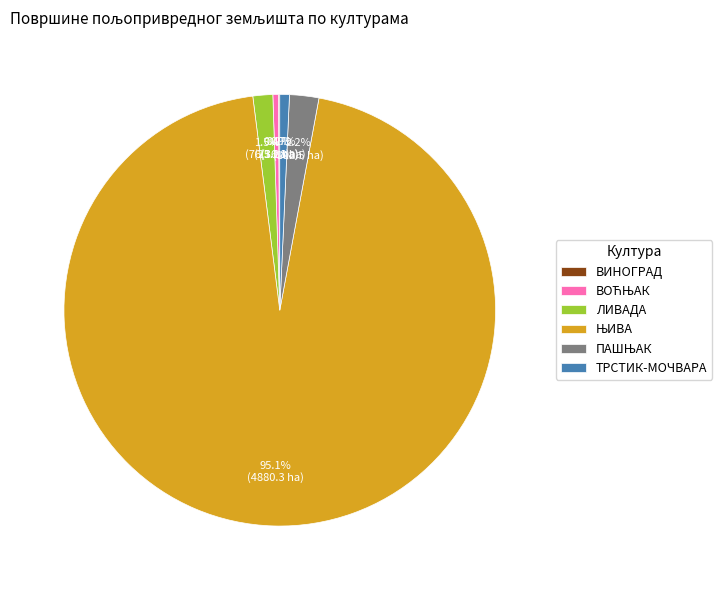

Is there a majority slice in this chart?

Yes